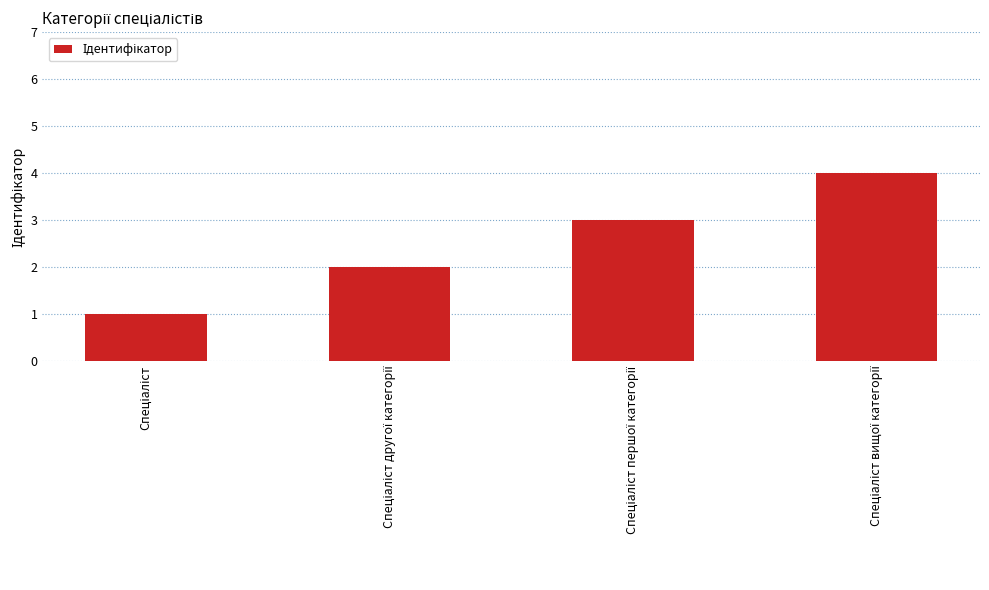

What is the sum of all values?

10